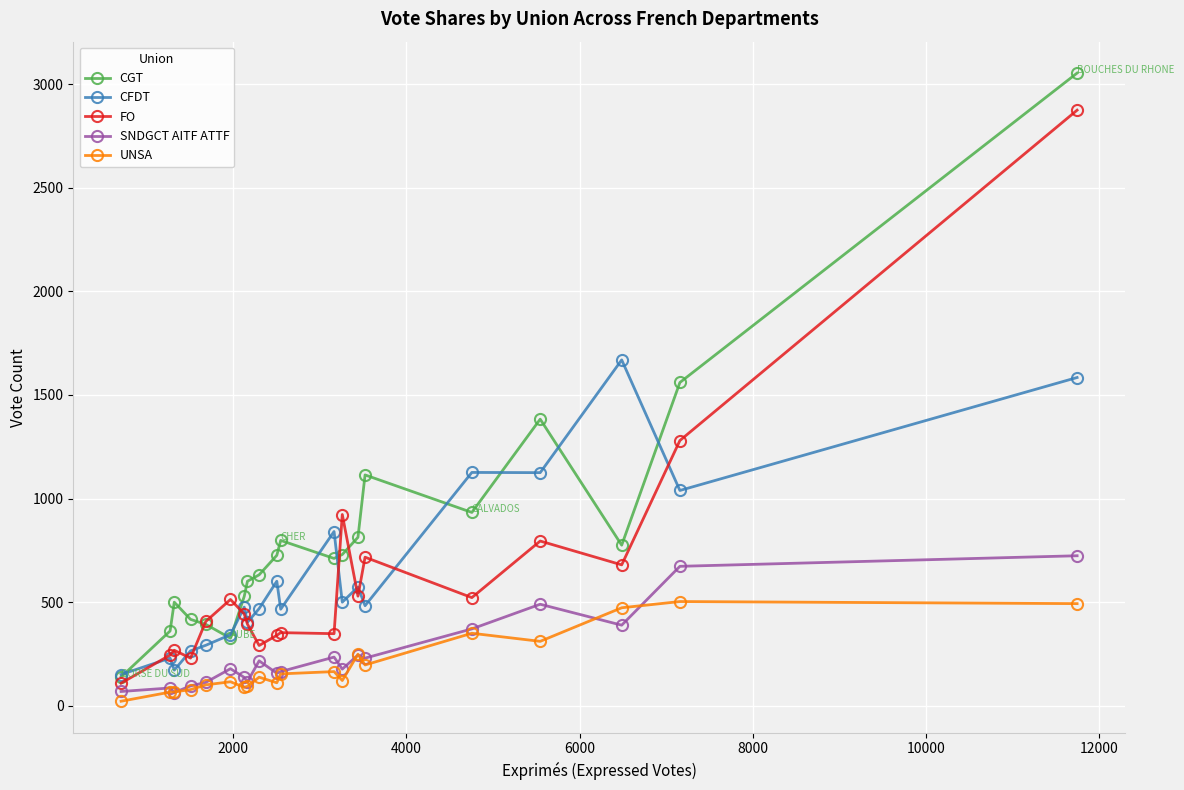

How many series are shown in this chart?

5